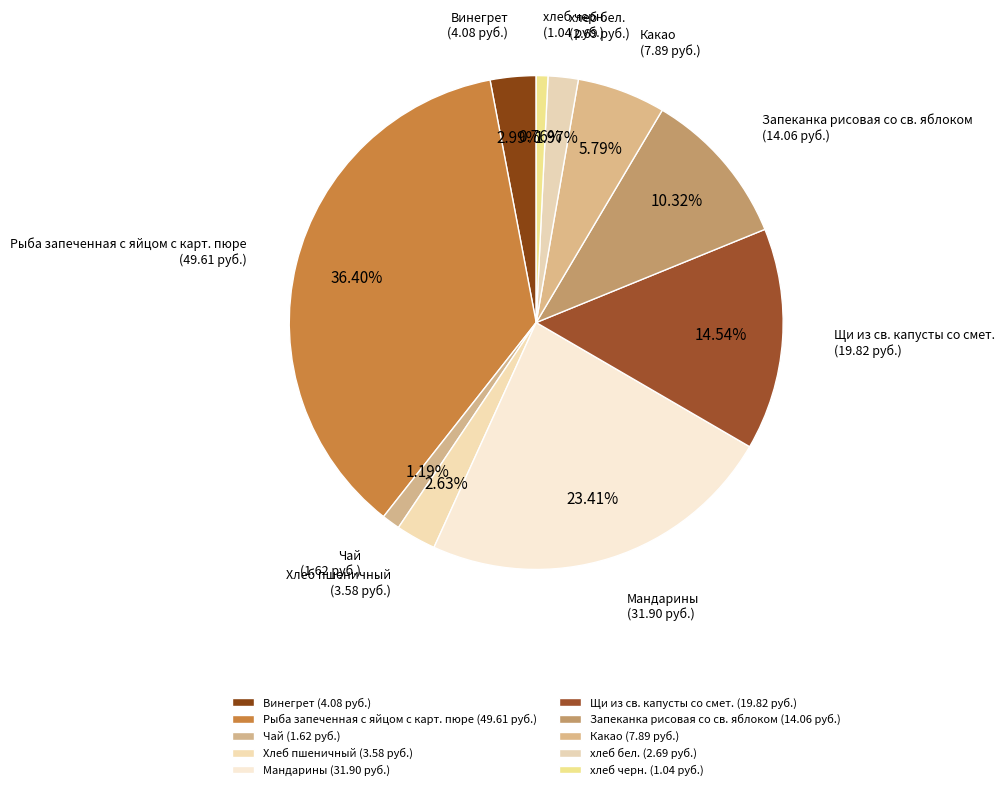

True or false: Запеканка рисовая со св. яблоком accounts for 1% of the total.

False